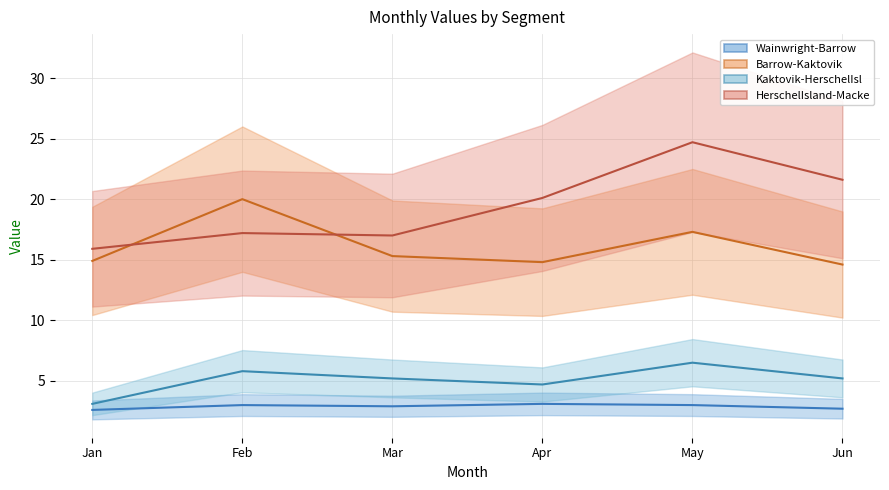

What is the approximate value of Wainwright-Barrow at Feb?

3.0